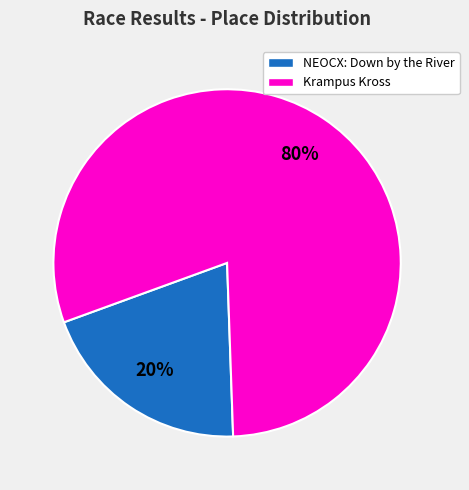

Is there any slice that represents more than half of the pie?

Yes